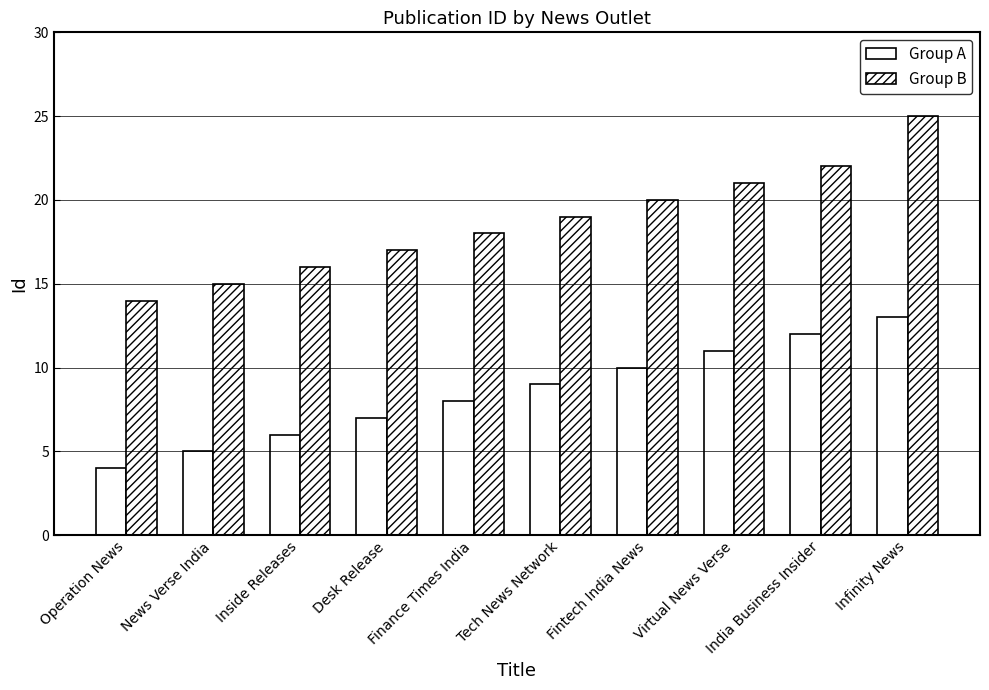

Reading left to right, transcribe all the data shown in this chart.

Group A: 4	5	6	7	8	9	10	11	12	13
Group B: 14	15	16	17	18	19	20	21	22	25